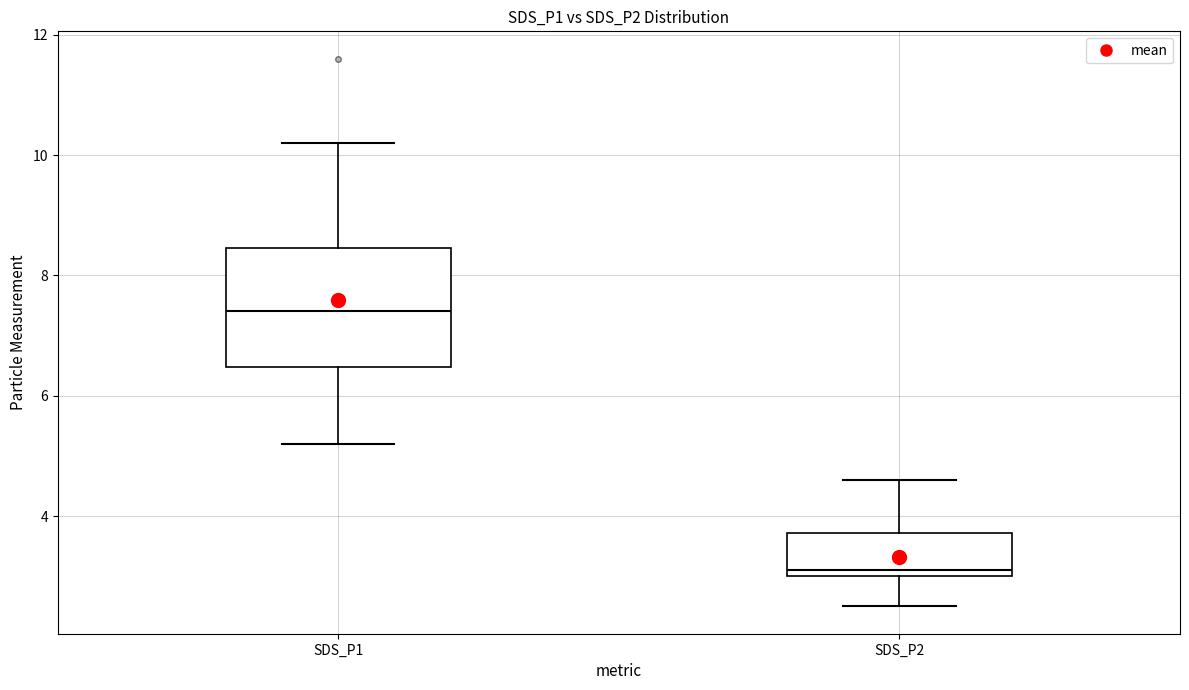

Reading left to right, read every box against the y-axis: the position of its median line, the range the box covers, and the ends of its whiskers. The values are not printed on the chart, so give them approximately, as read against the axis.

SDS_P1: median 7.4, box 6.4 to 8.4, whiskers 5.2 to 10.2
SDS_P2: median 3.2, box 3.0 to 3.8, whiskers 2.6 to 4.6